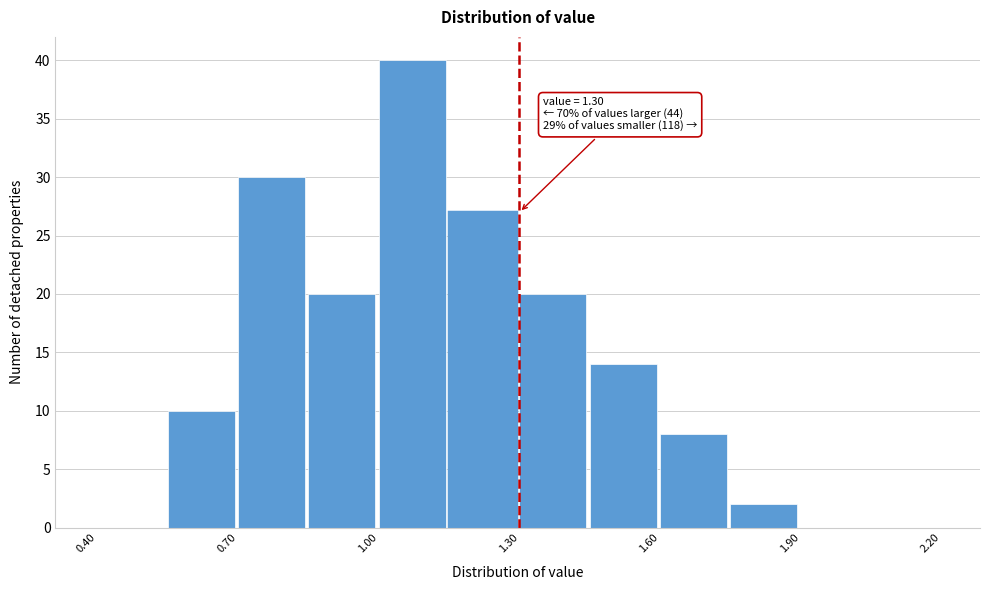

Around what value on the x-axis is the tallest bar? Give the approximate position of its centre, as read against the axis.

1.05